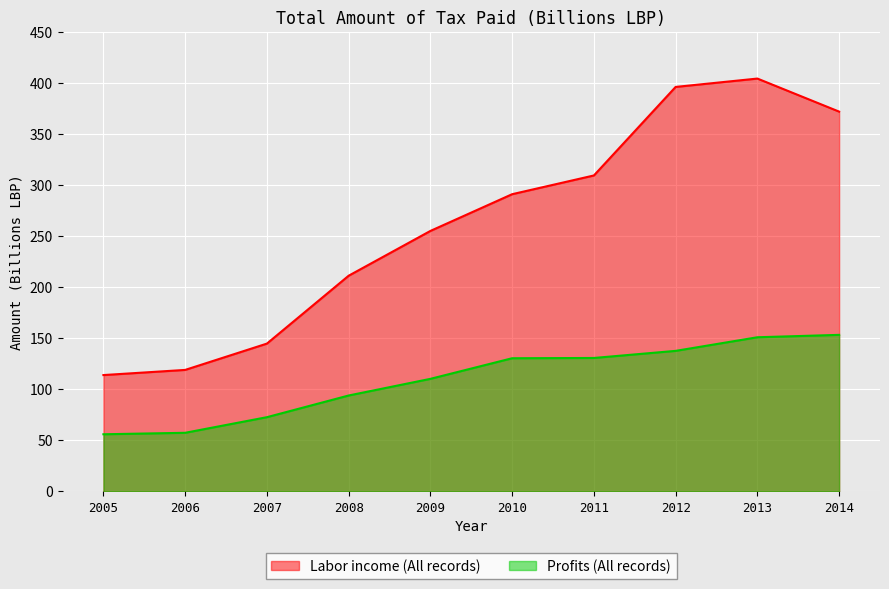

Rank the series by their average value, from lowest to highest.

Profits (All records), Labor income (All records)